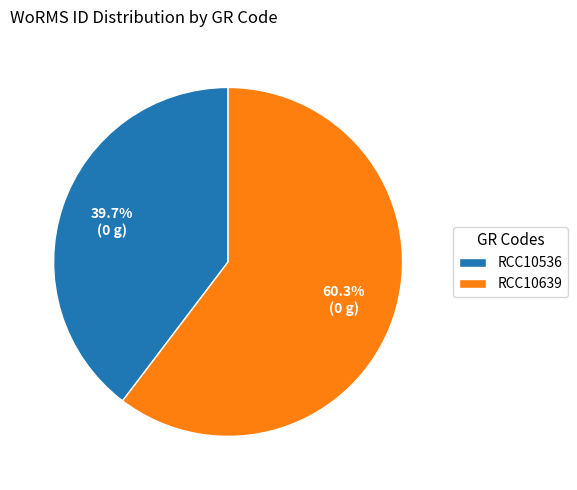

Count the number of slices in the pie.

2